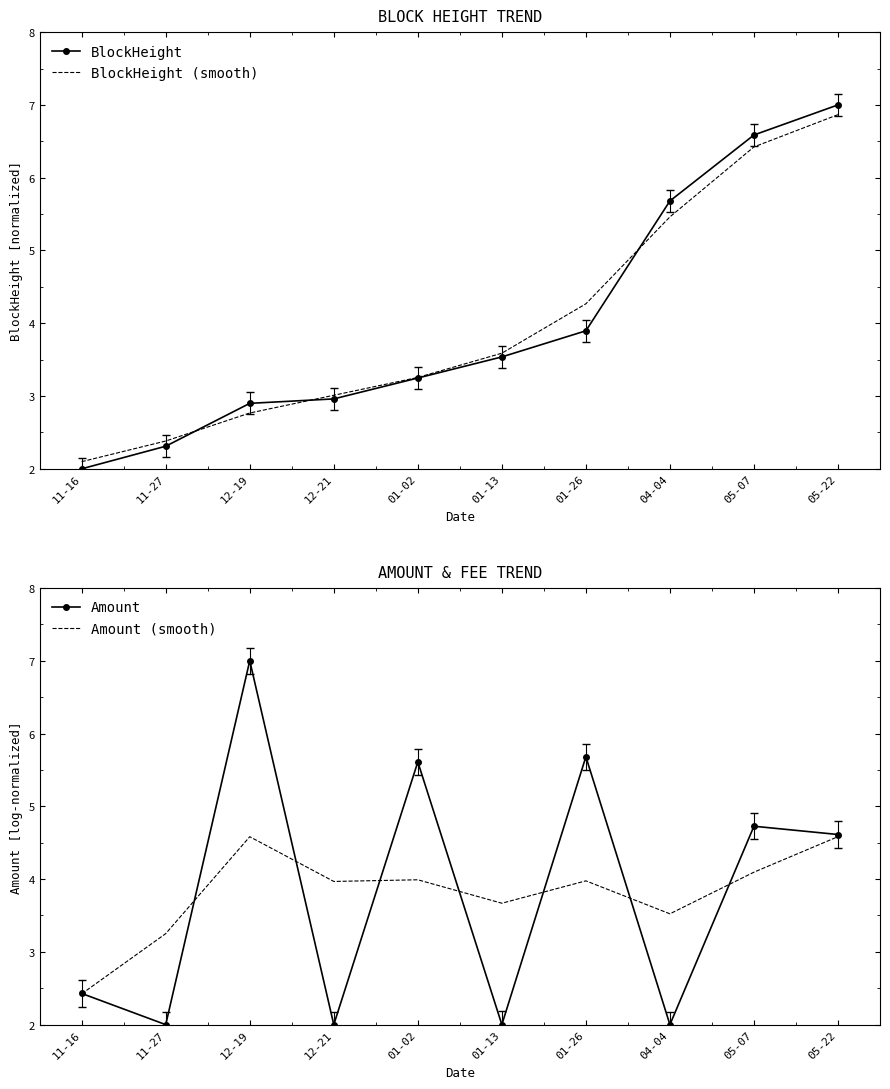

At 05-22, list the series in order from largest to smallest.

BlockHeight, BlockHeight (smooth), Amount, Amount (smooth)